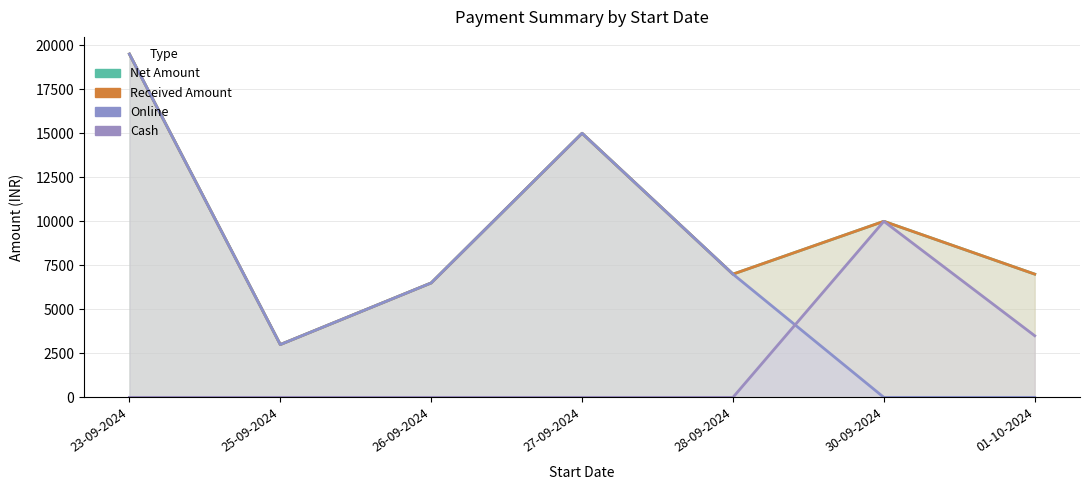

At how many categories does at least one series exceed 18554?

1